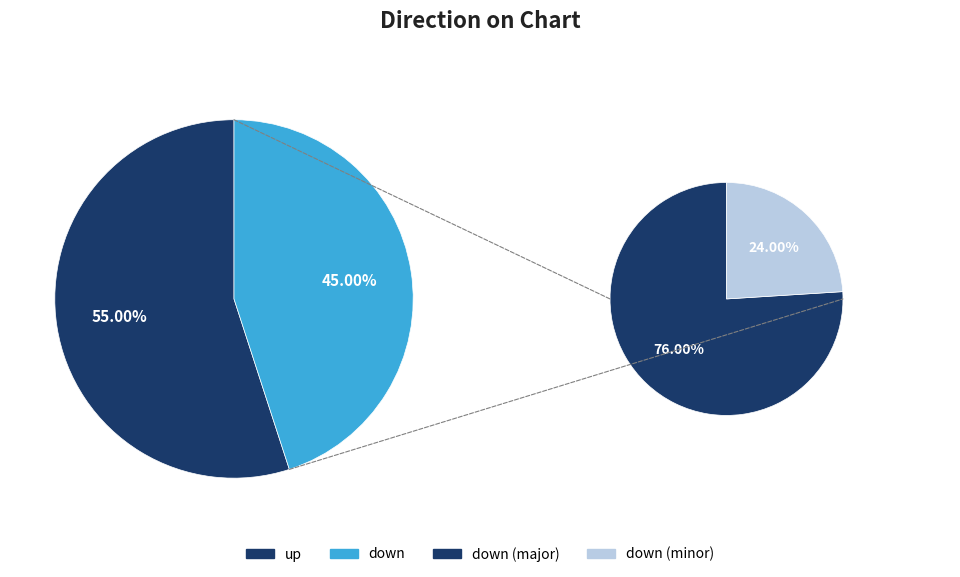

Count the number of slices in the pie.

2